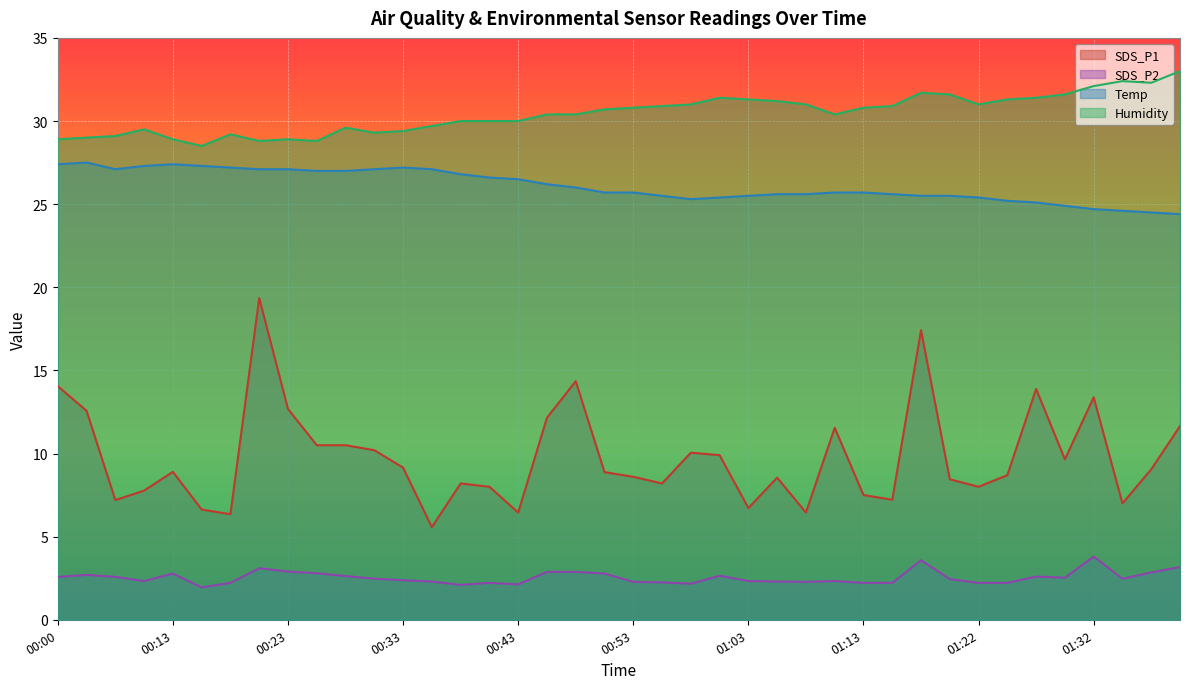

Which label corresponds to the largest value in the chart?

01:40